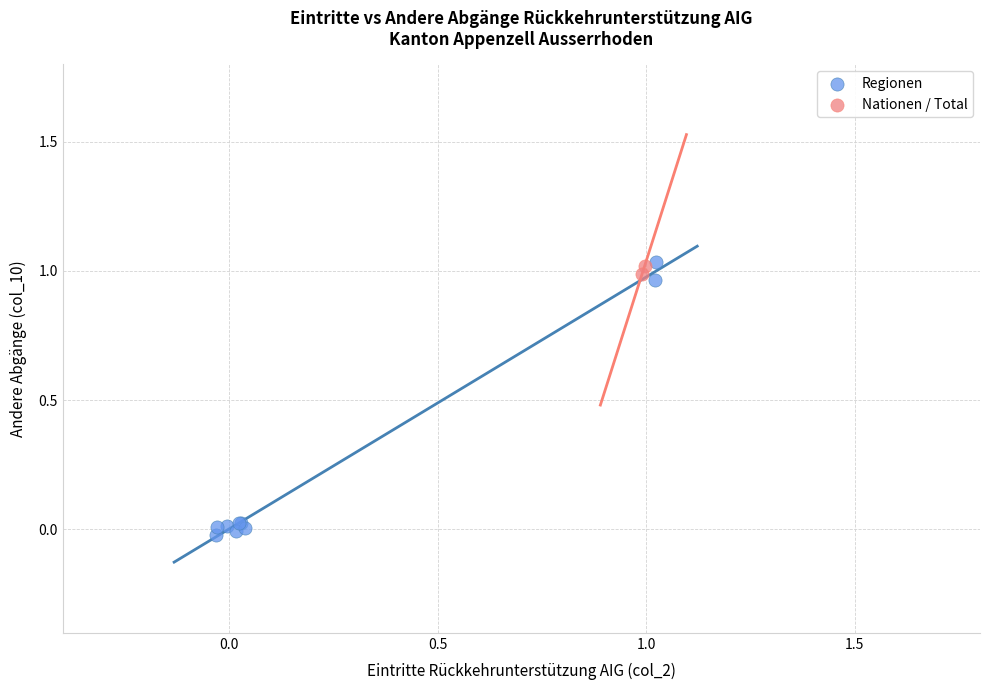

What are all the series names shown in the legend?

Regionen, Nationen / Total